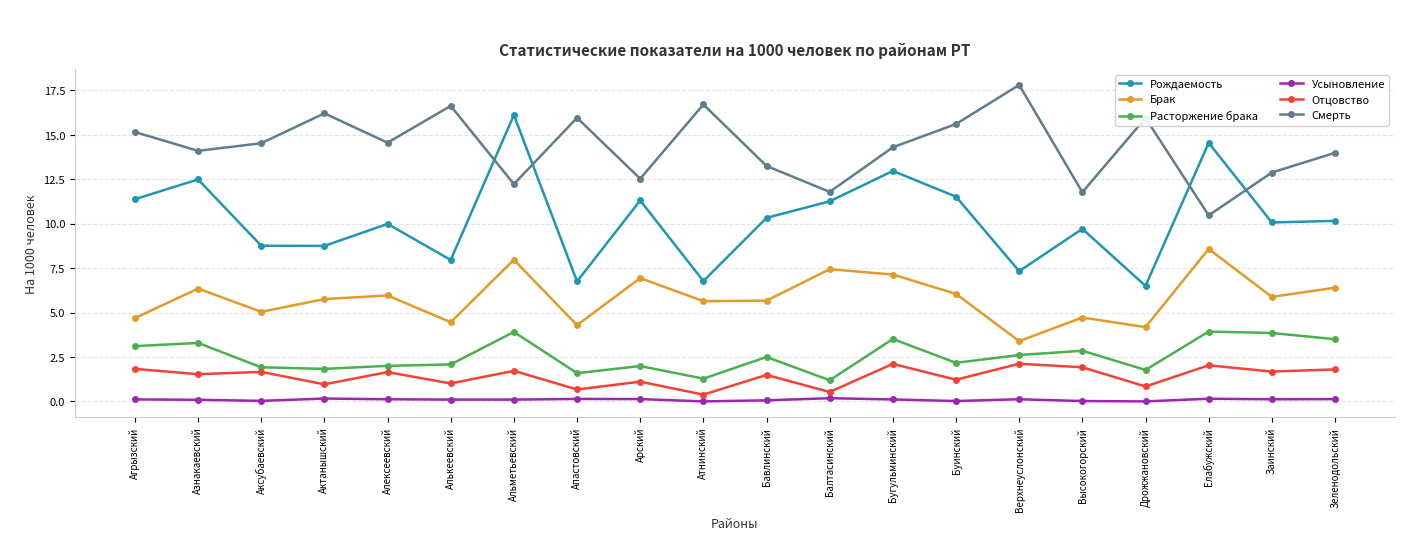

What is the label of the 10th point from the right?

Бавлинский